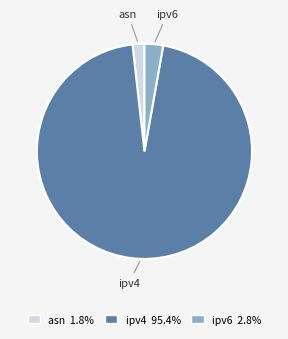

Which slice represents more than half of the pie?

ipv4